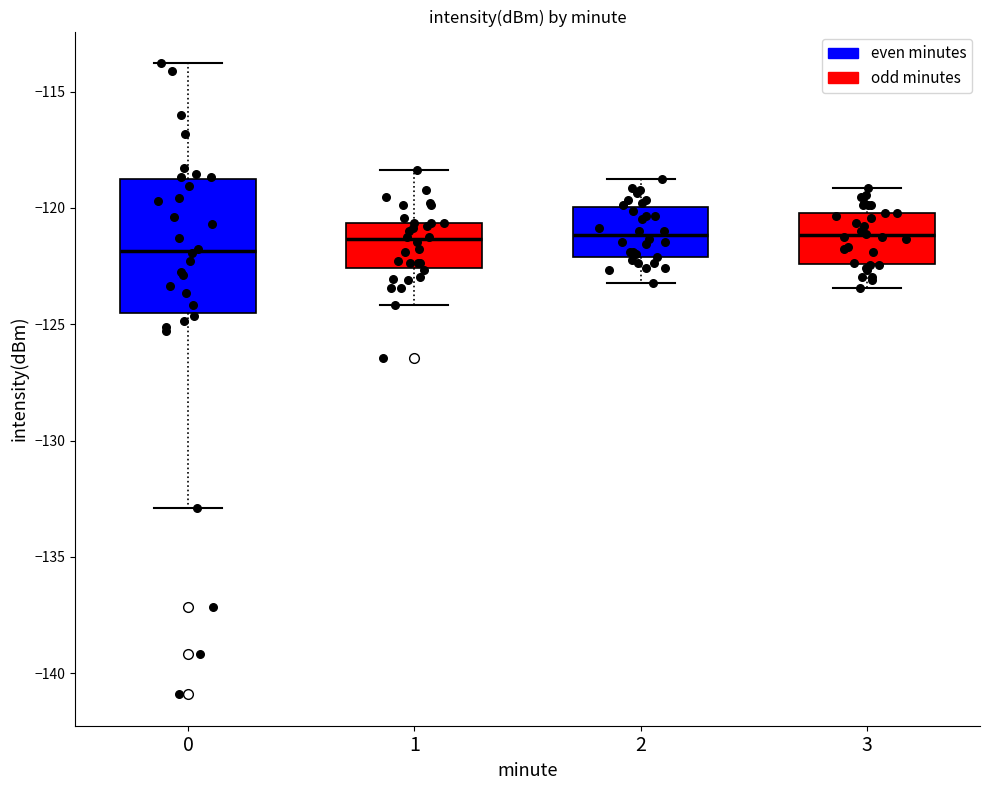

Reading left to right, read every box against the y-axis: the position of its median line, the range the box covers, and the ends of its whiskers. The values are not printed on the chart, so give them approximately, as read against the axis.

0: median -122.0, box -124.5 to -119.0, whiskers -133.0 to -114.0
1: median -121.5, box -122.5 to -120.5, whiskers -124.0 to -118.5
2: median -121.0, box -122.0 to -120.0, whiskers -123.0 to -119.0
3: median -121.0, box -122.5 to -120.0, whiskers -123.5 to -119.0